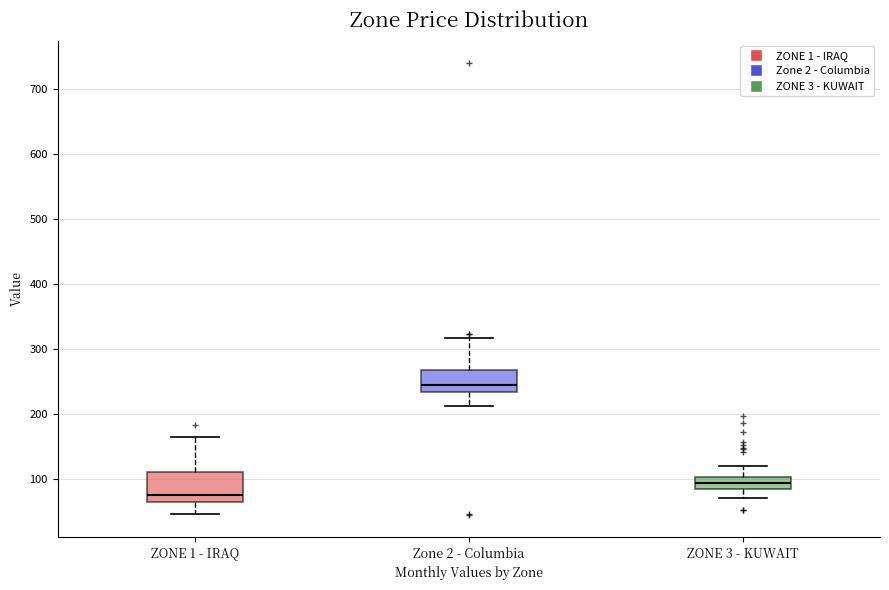

Which box is the tallest, from its lower edge to its upper edge?

ZONE 1 - IRAQ